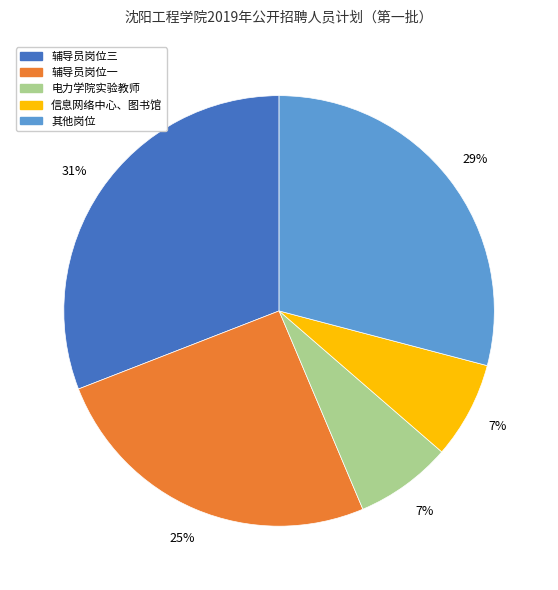

Does 辅导员岗位一 represent more than half of the total?

No